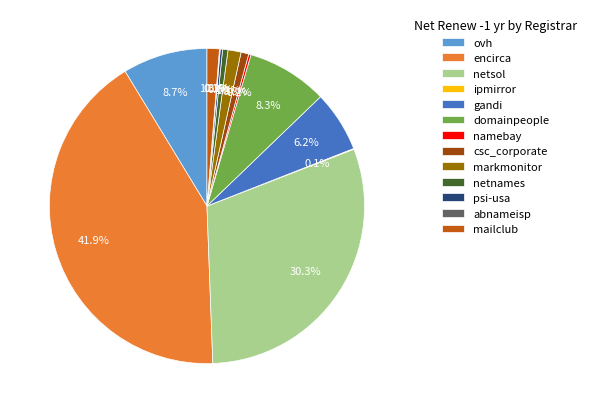

To the nearest percent, what is the difference between the csc_corporate and domainpeople slice percentages?

8%